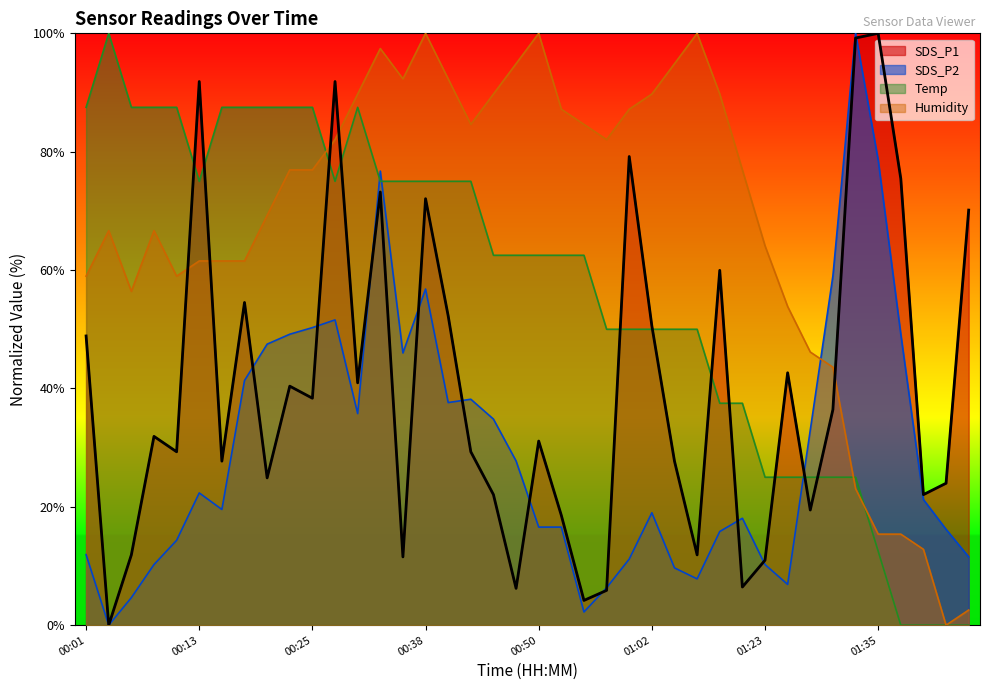

What is the value of the Temp point at the 17th from the left?

75.0